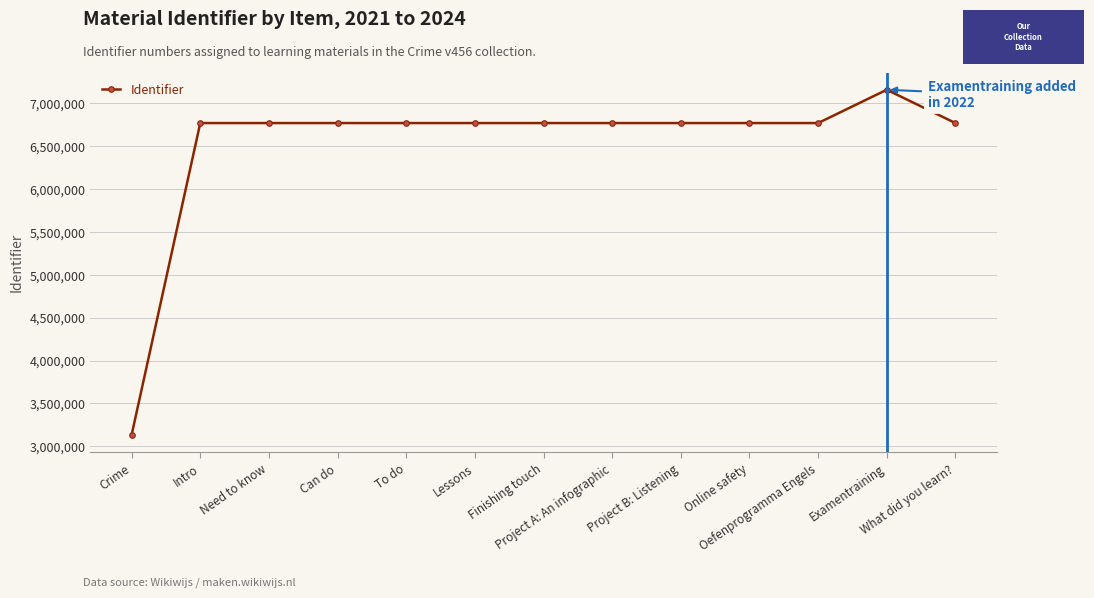

What is the label of the 7th point from the right?

Finishing touch